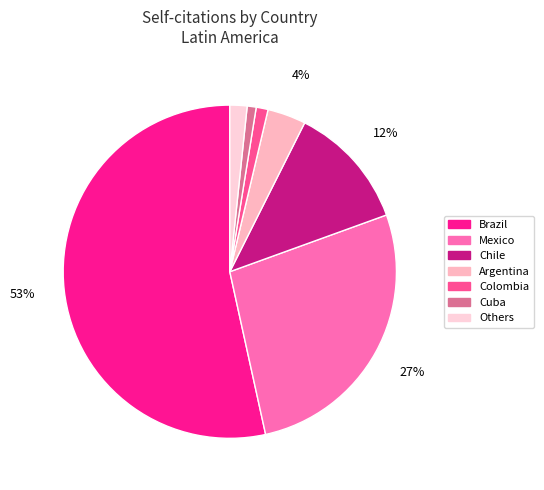

Does Brazil represent more than half of the total?

Yes